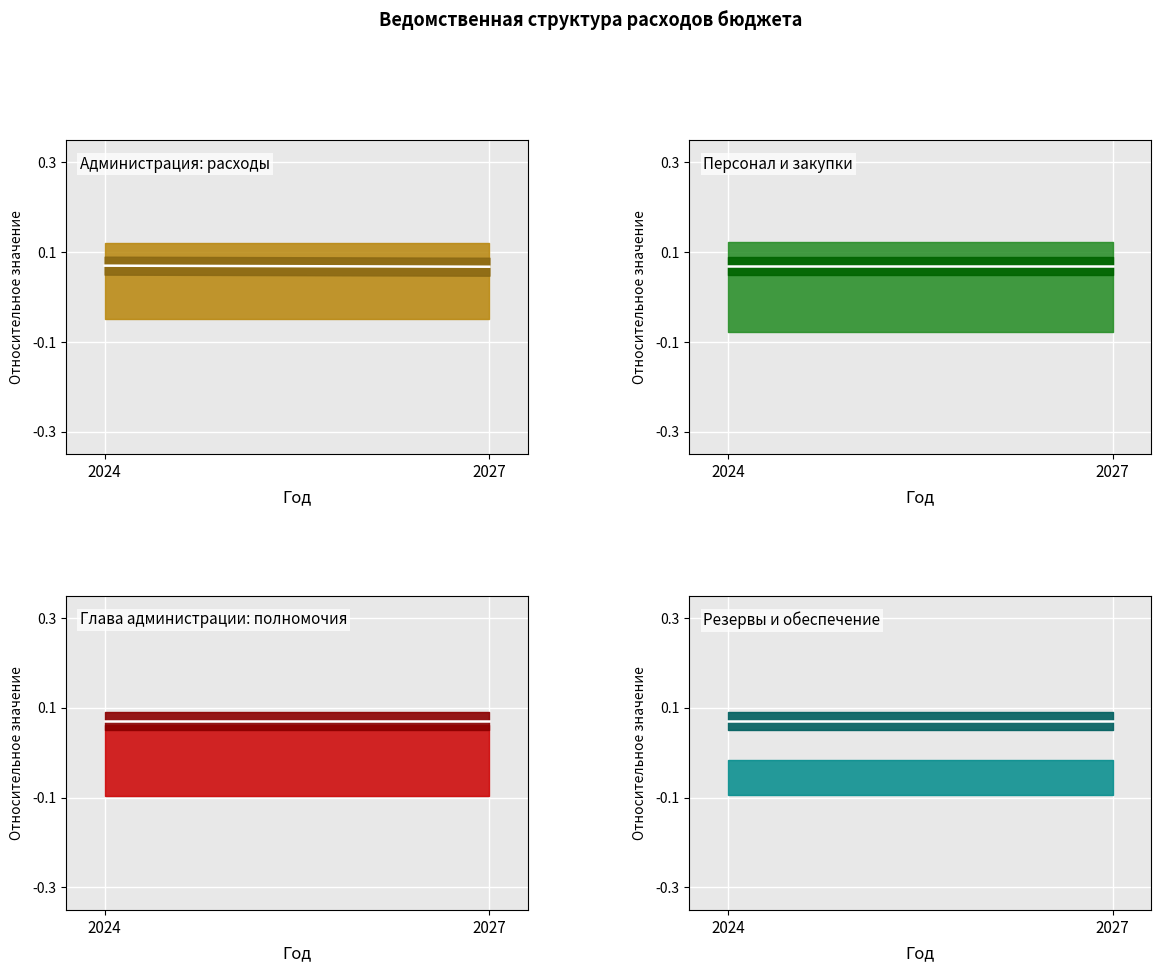

Between 2024 and 2027, which is larger?

2024